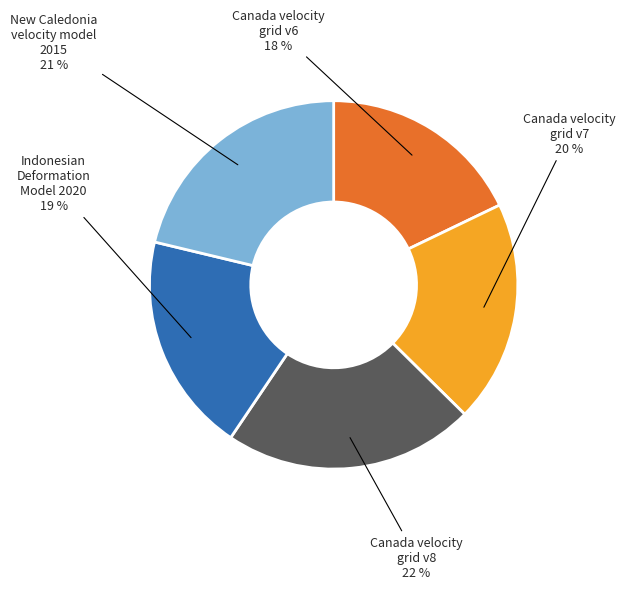

Is there a majority slice in this chart?

No